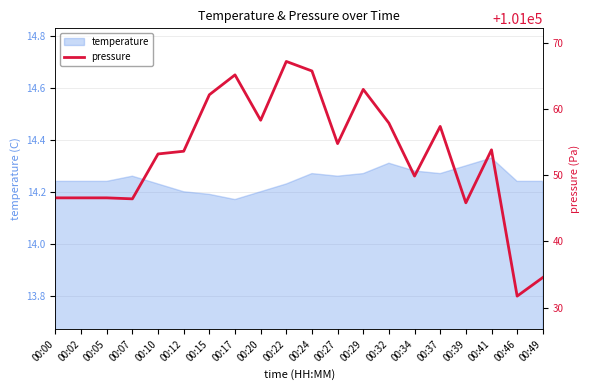

True or false: the data shows 101053.8 at 00:41.

True